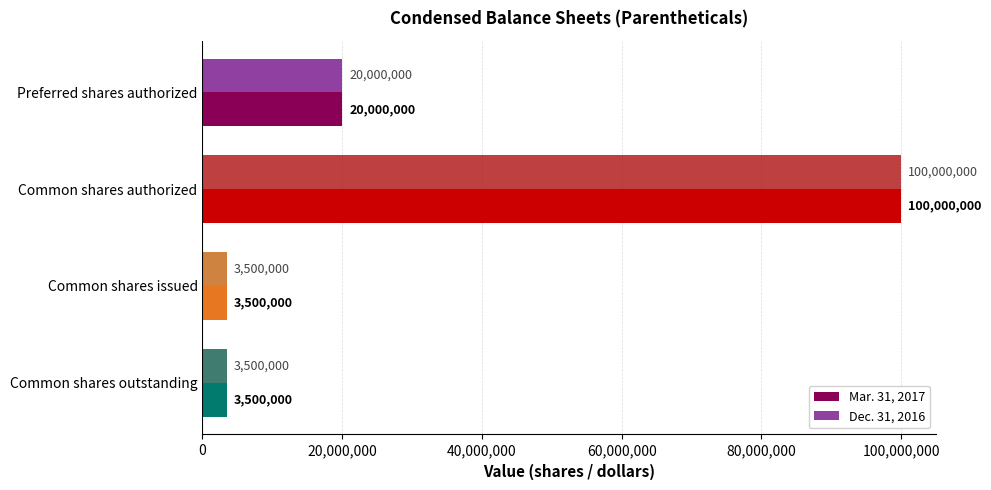

What is the difference between the second highest and second lowest values in the Dec. 31, 2016 series?

16500000